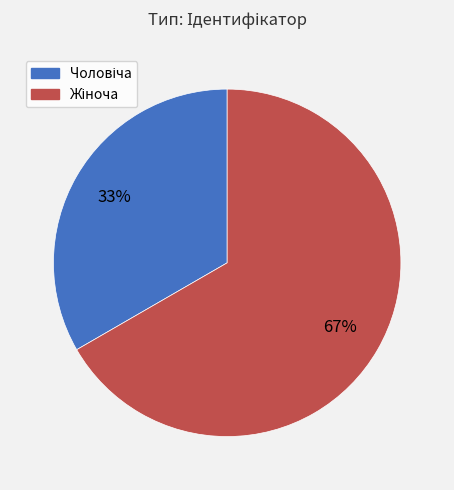

To the nearest percent, what is the average slice percentage?

50%